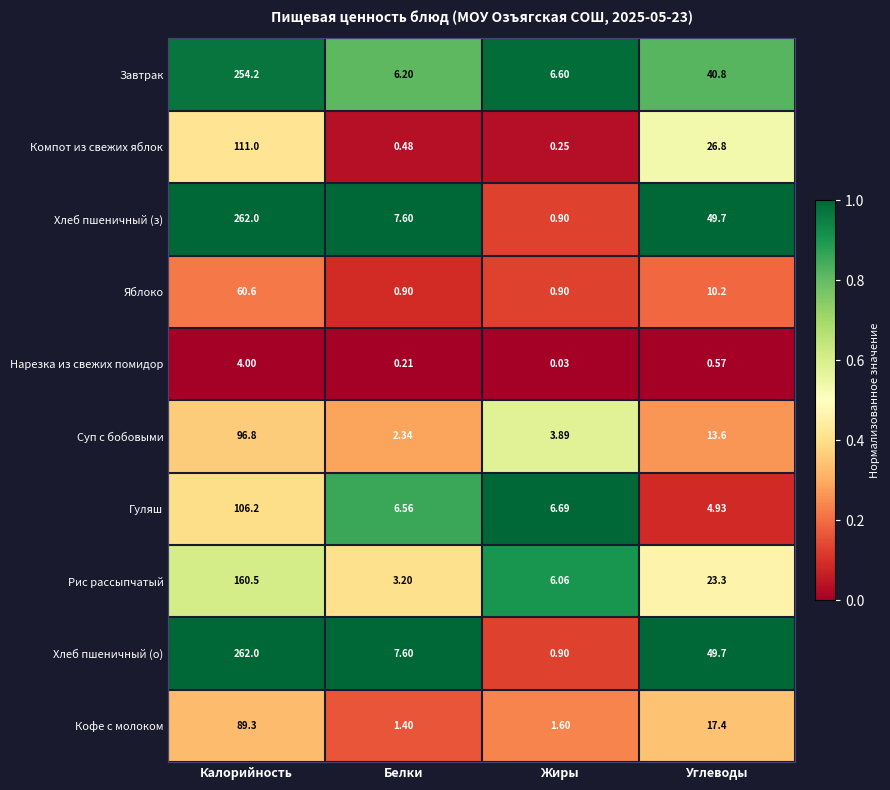

What is the total value across all series at Углеводы?

237.0